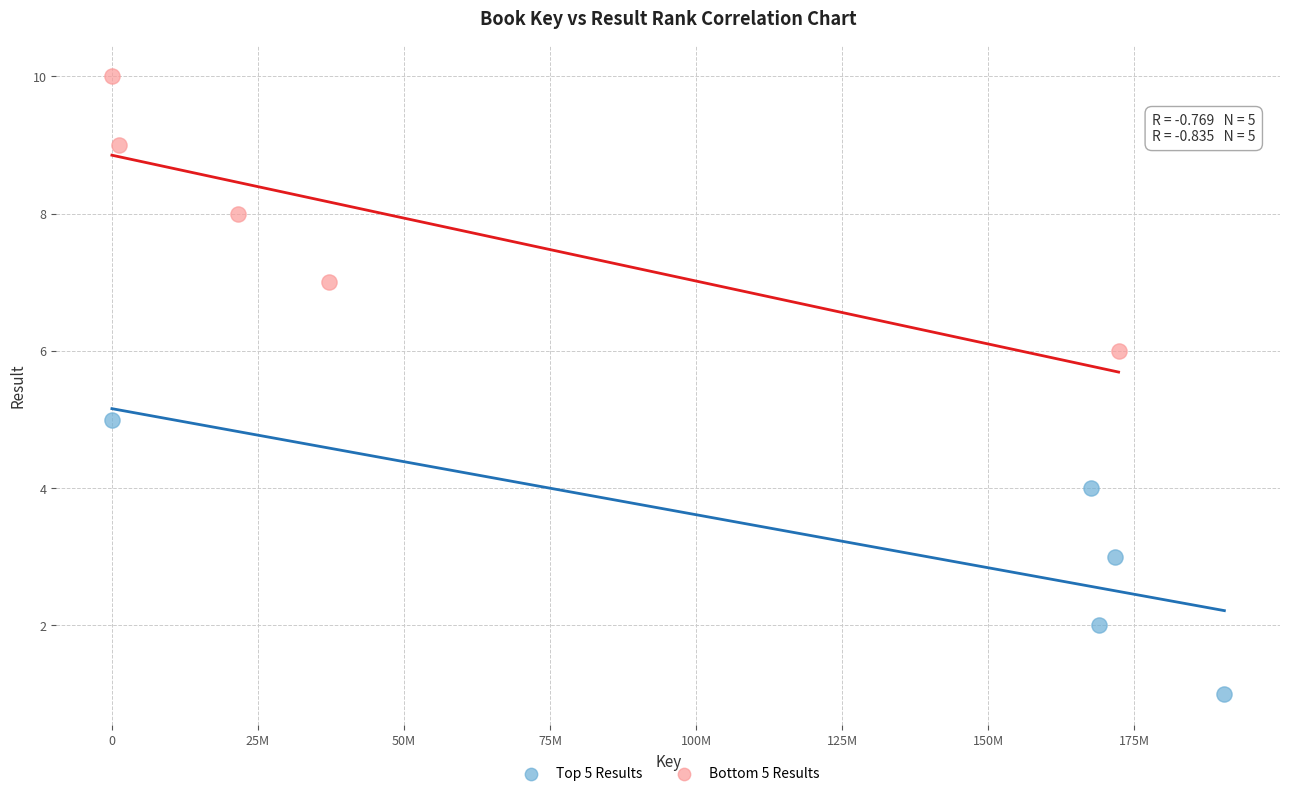

Which series reaches the minimum Y coordinate?

Top 5 Results